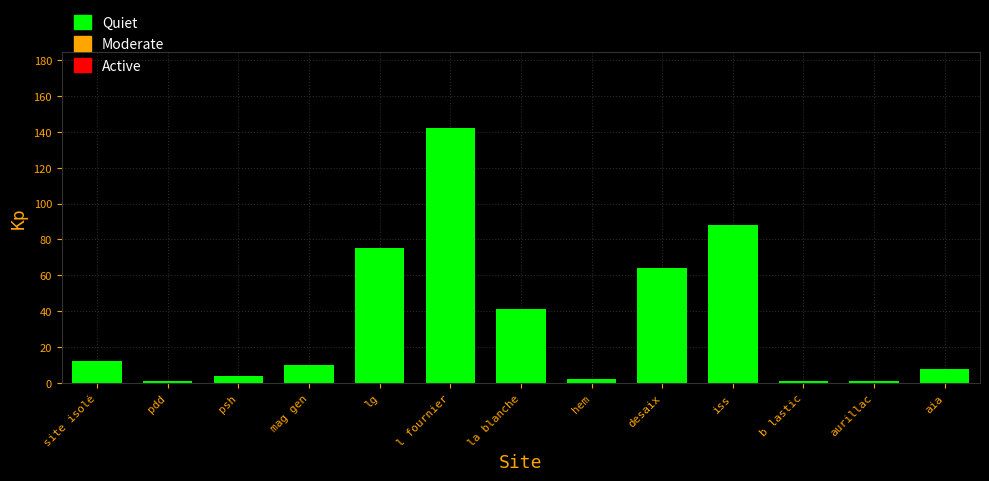

Reading left to right, list all the values displayed in this chart.

site isolé=12	pdd=1	psh=4	mag gen=10	lg=75	l fournier=142	la blanche=41	hem=2	desaix=64	iss=88	b lastic=1	aurillac=1	aia=8